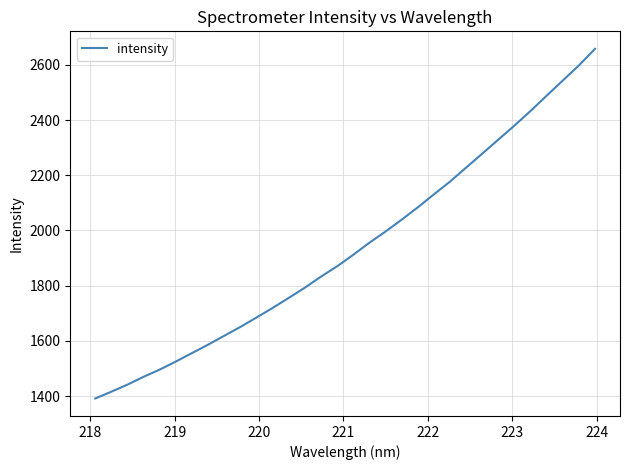

What is the difference between the maximum and minimum values?

1266.2